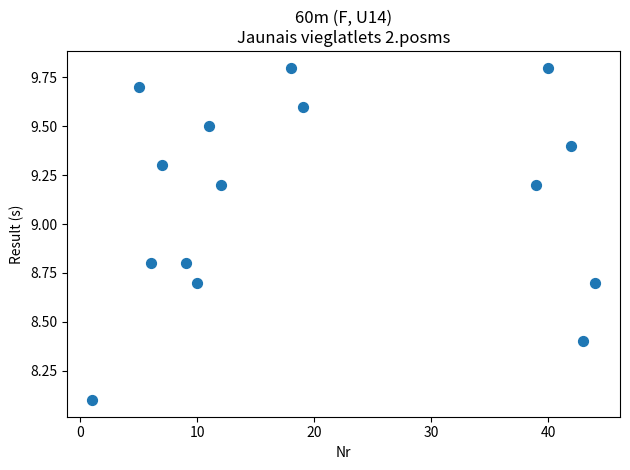

What is the range of X values (max minus min)?

43.0